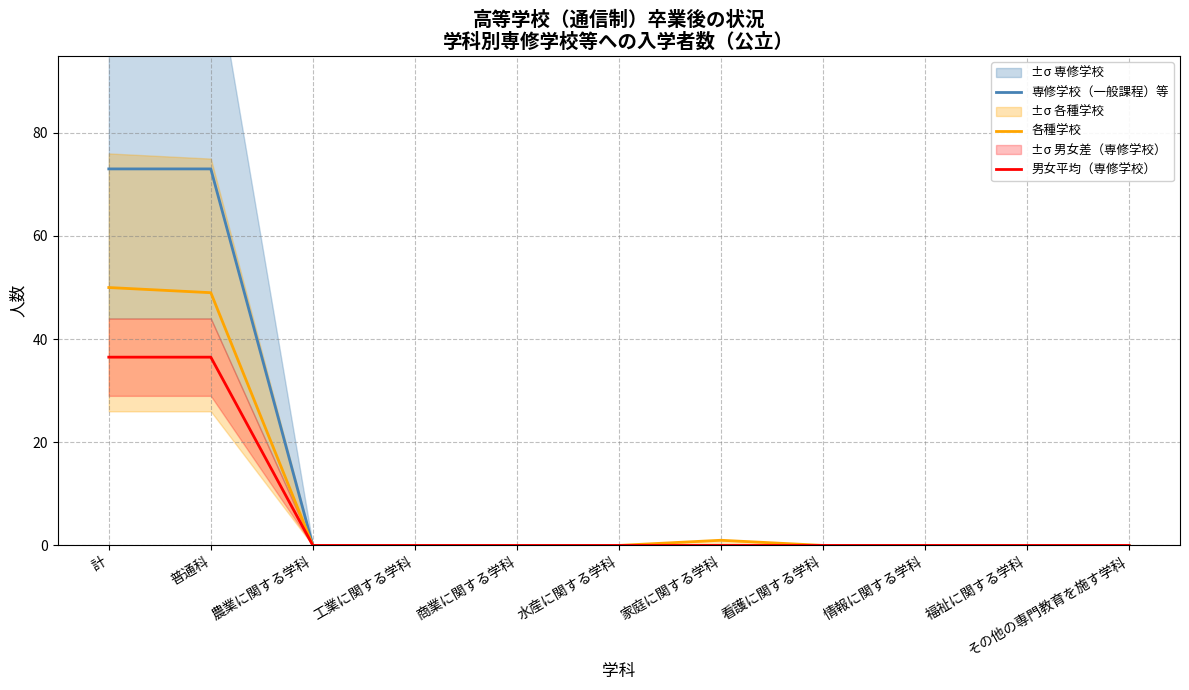

What is the difference between the highest and lowest values at 普通科?

36.5